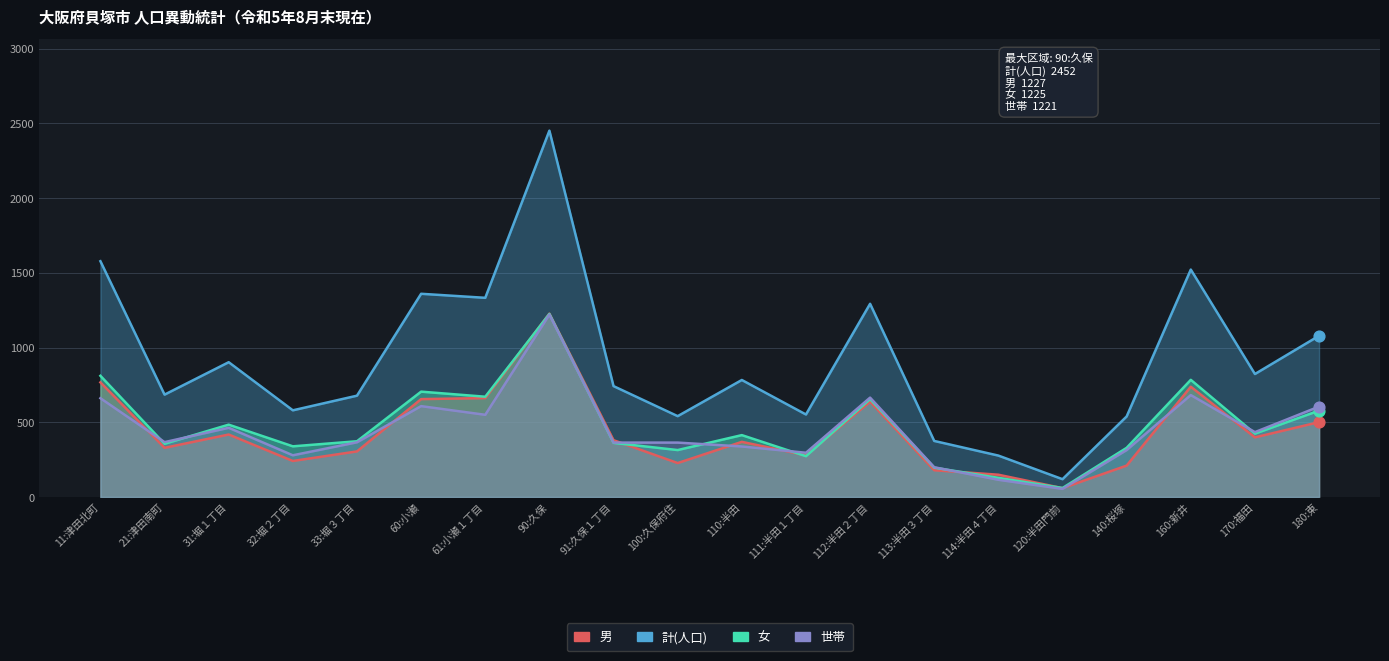

Is the value of 計(人口) at 32:堀２丁目 greater than the value of 男 at 100:久保府住?

Yes